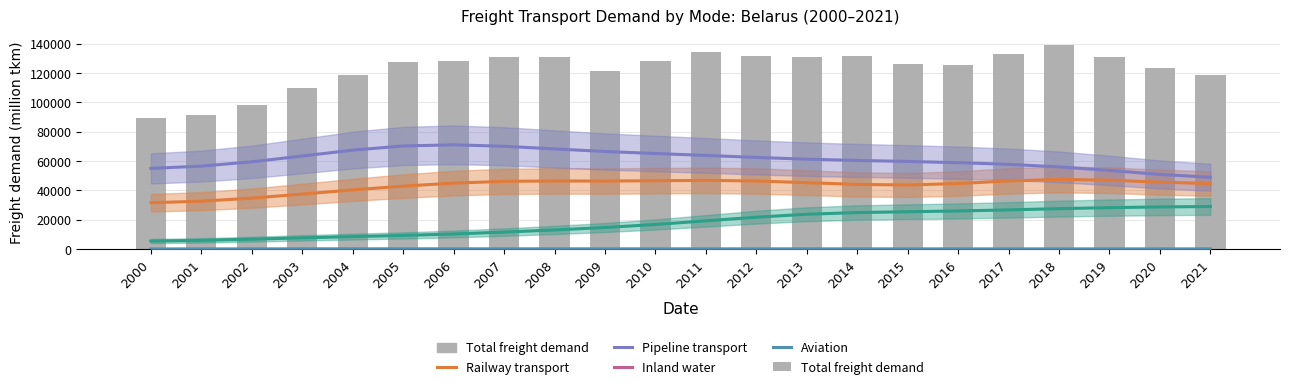

How many categories are shown in the chart?

22